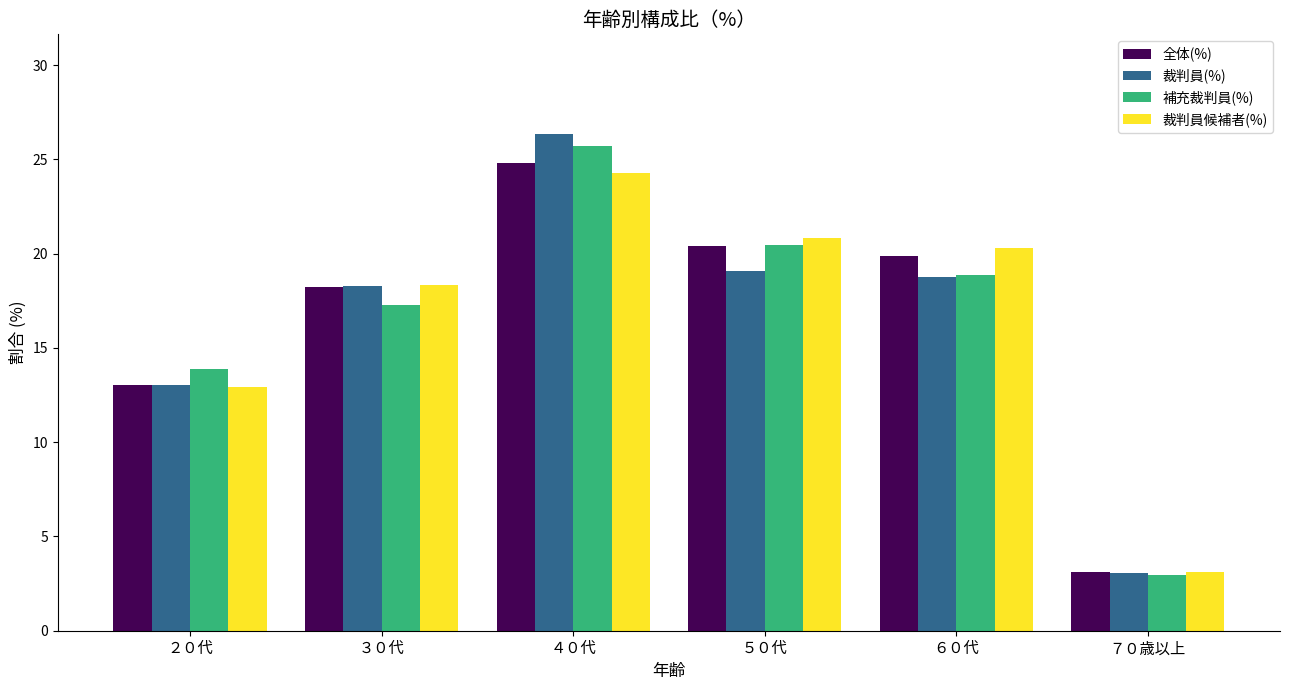

How many groups of bars are there?

6